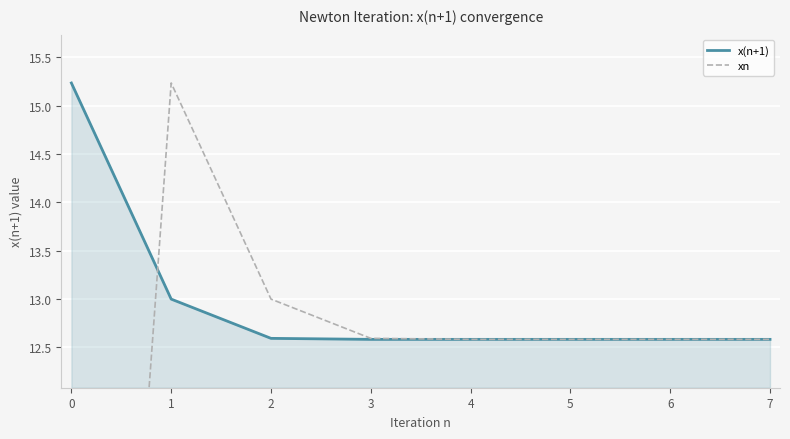

What is the sum of all x(n+1) values?

103.7